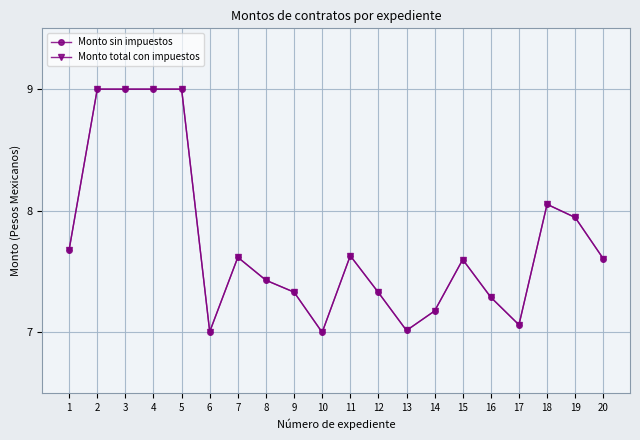

Is it true that Monto total con impuestos equals 7.6 at 11?

True